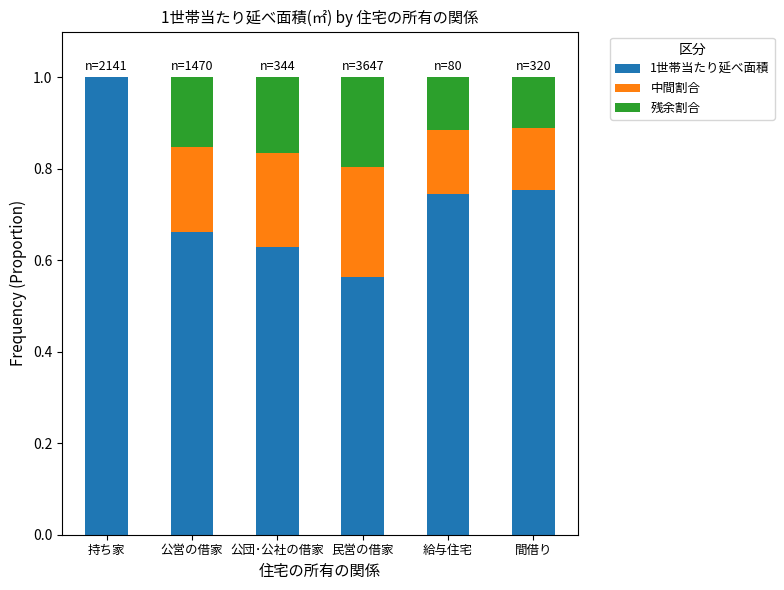

Are the bars grouped side by side (vs. stacked)?

No